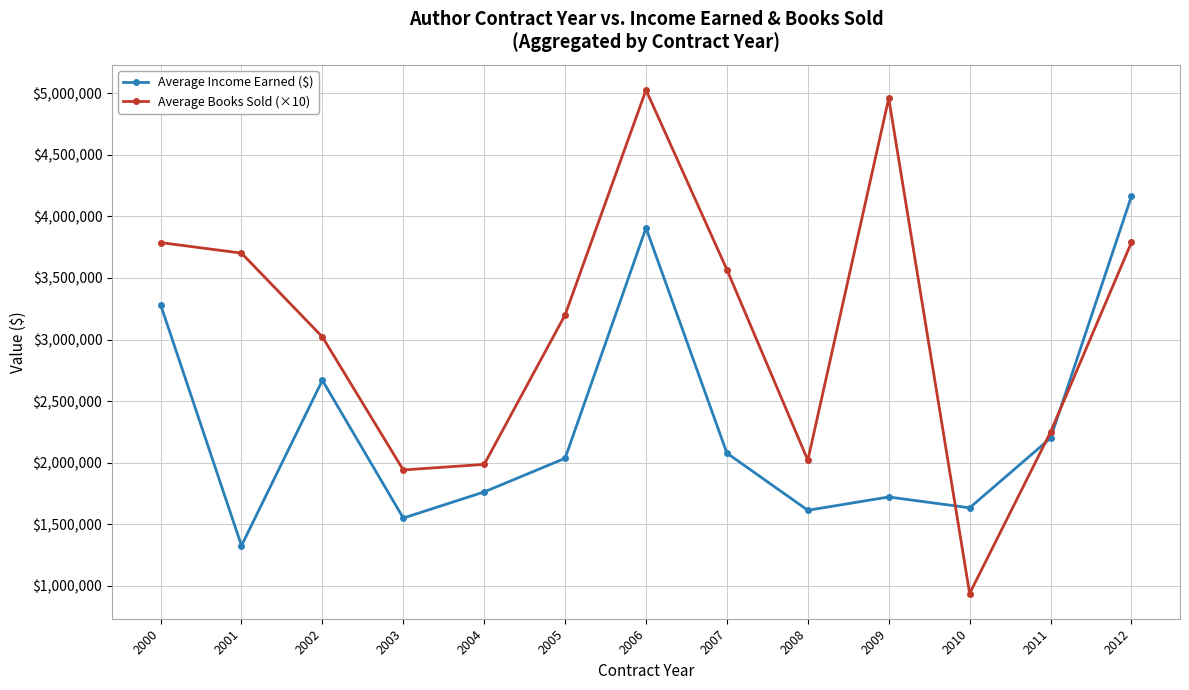

Which series has the largest total across all categories?

Average Books Sold (×10)